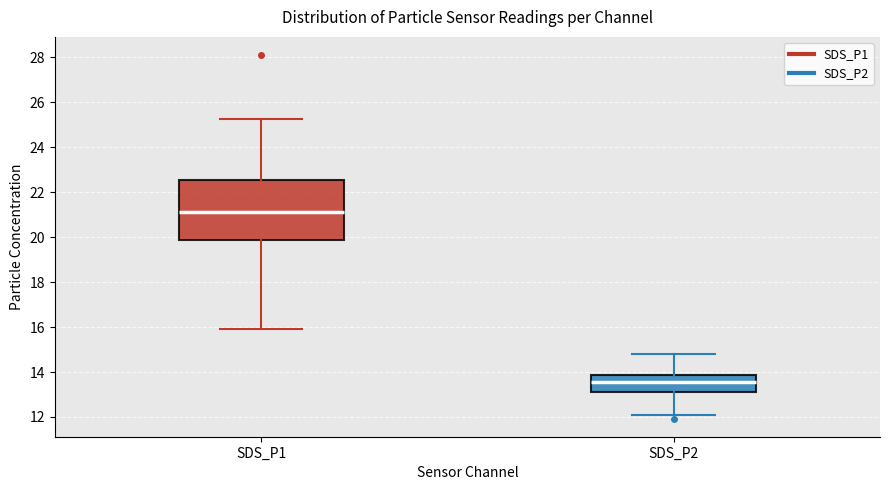

Reading left to right, transcribe this box plot: for each box, give where its median line is, the range the box spans, and where its two whiskers end, as read against the y-axis. The values are not printed on the chart, so give them approximately, as read against the axis.

SDS_P1: median 21.2, box 19.8 to 22.6, whiskers 16.0 to 25.2
SDS_P2: median 13.6, box 13.2 to 13.8, whiskers 12.2 to 14.8